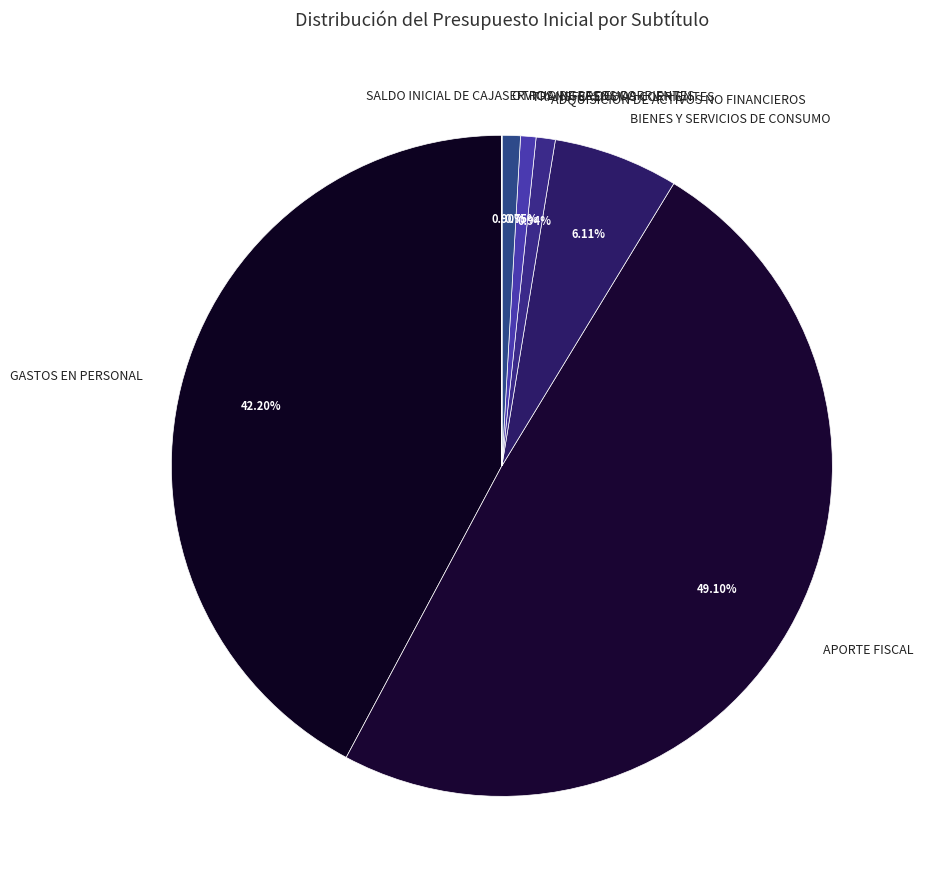

Which category has the biggest portion of the pie?

APORTE FISCAL